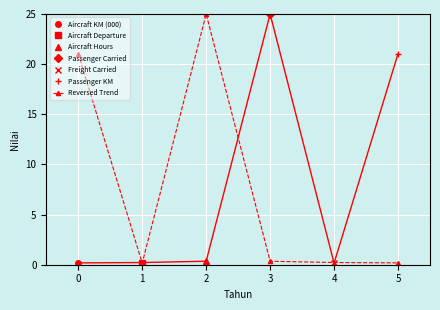

Is it true that Reversed Trend equals 0.3 at 3?

True